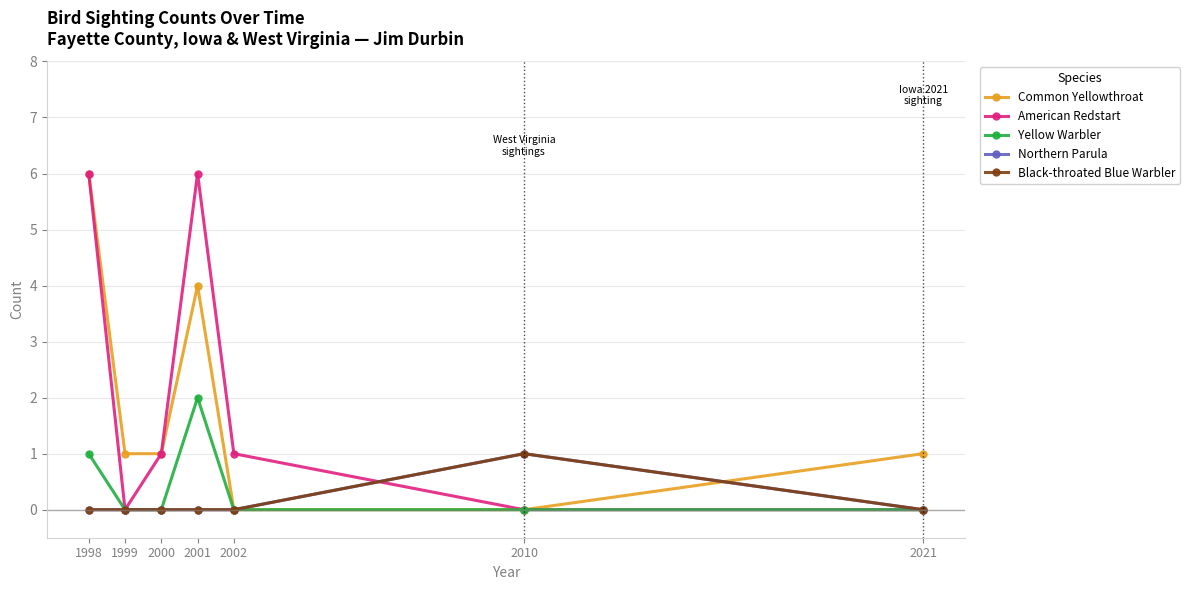

What is the total value across all series at 2002?

1